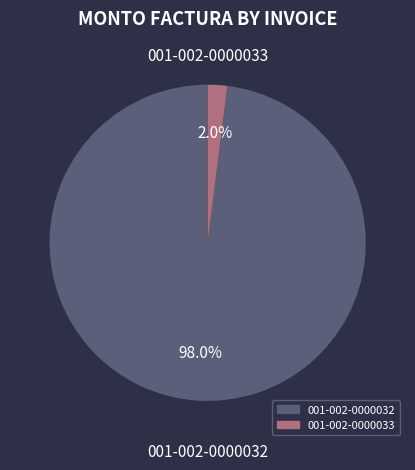

What is the largest slice in the pie chart?

001-002-0000032